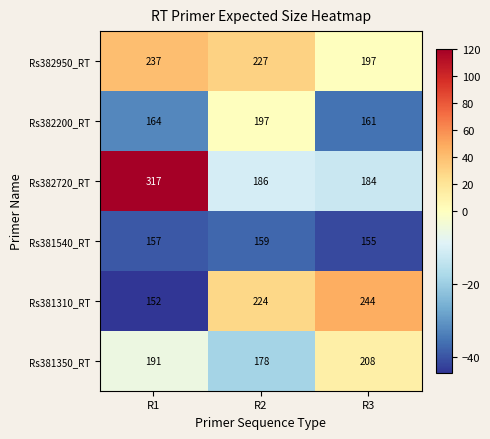

At which label is Rs381310_RT closest to 198?

R2